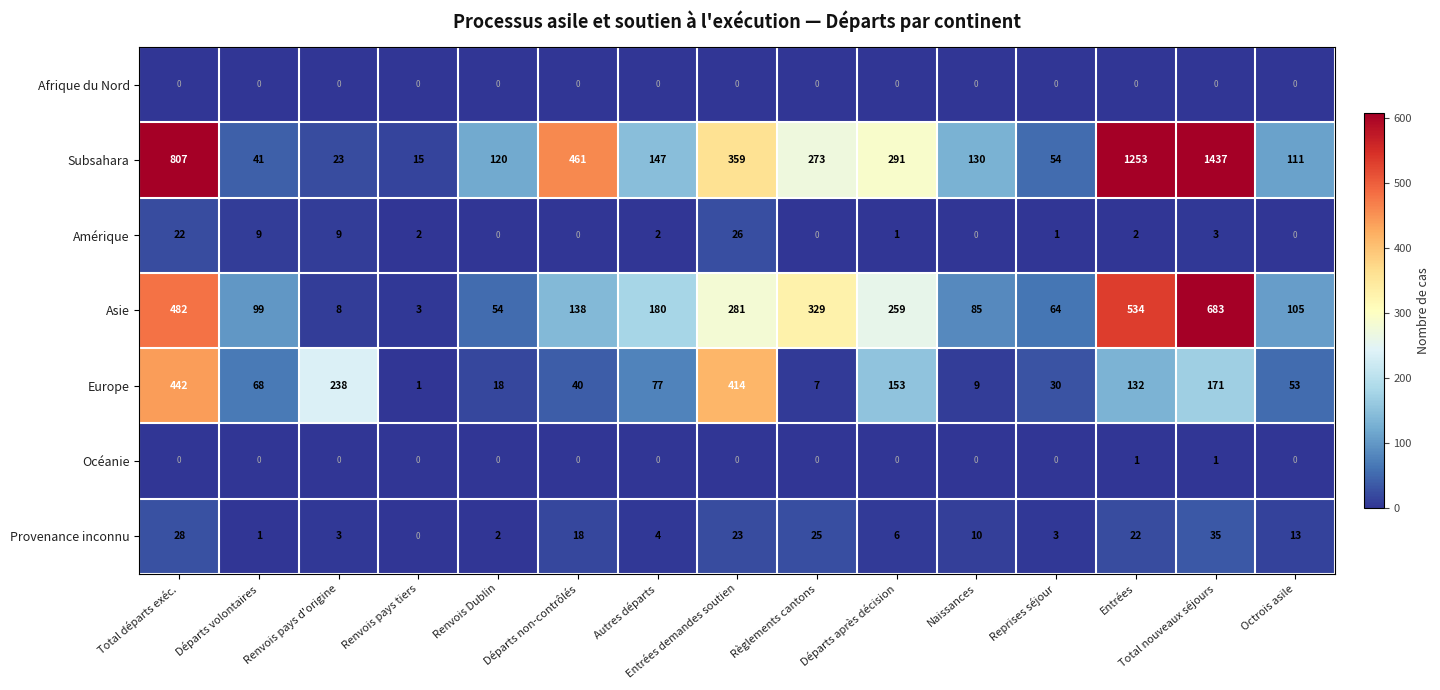

At which category is the sum across all series the highest?

Total nouveaux séjours